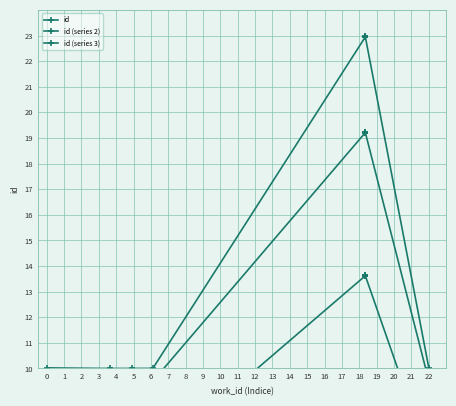

Between 5 and 2, which is larger?

5